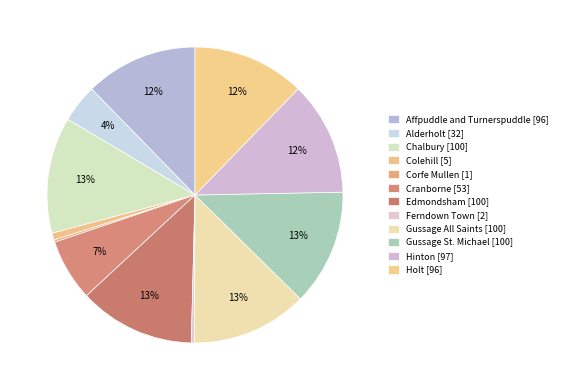

Combined, do Chalbury and Alderholt account for over 50%?

No